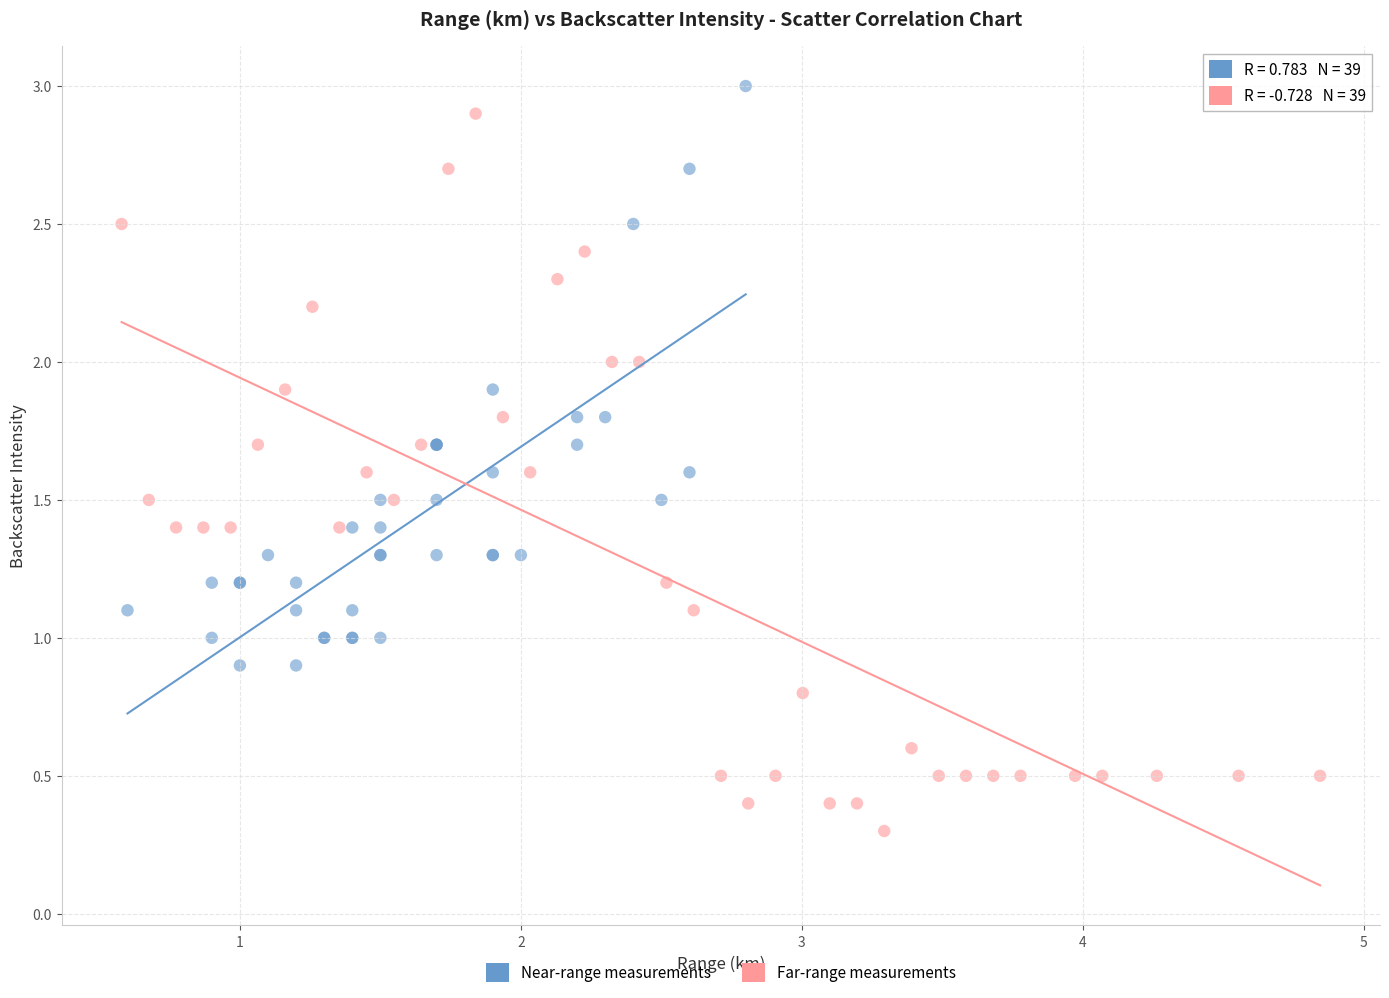

Which series reaches the minimum Y coordinate?

Far-range measurements